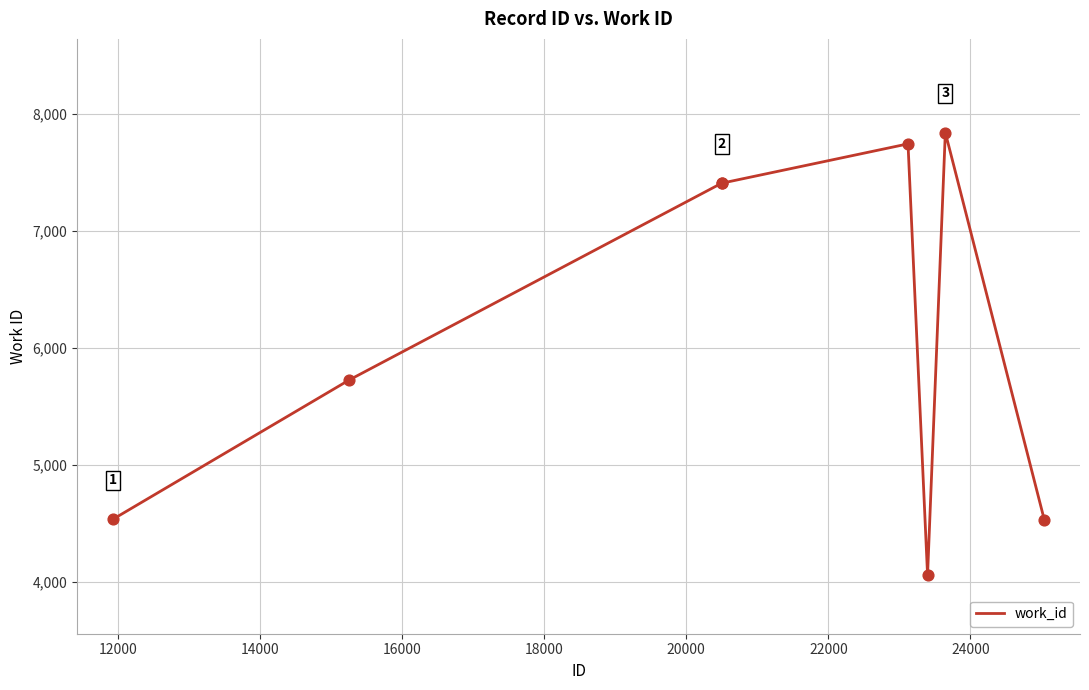

What is the greatest value displayed?

7840